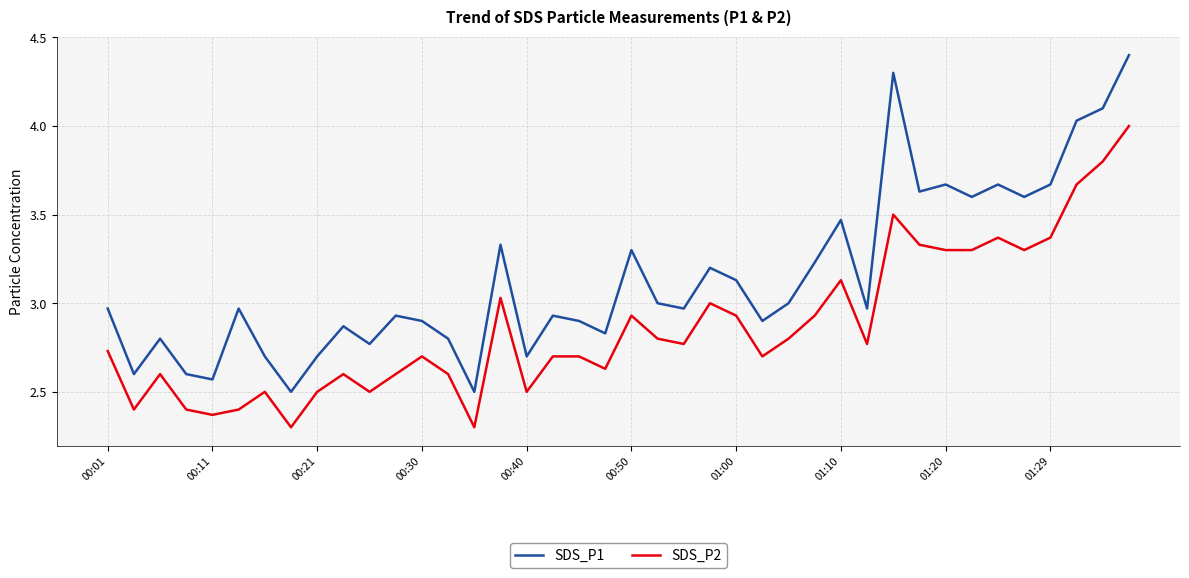

Is this an area chart (filled region under the line)?

No